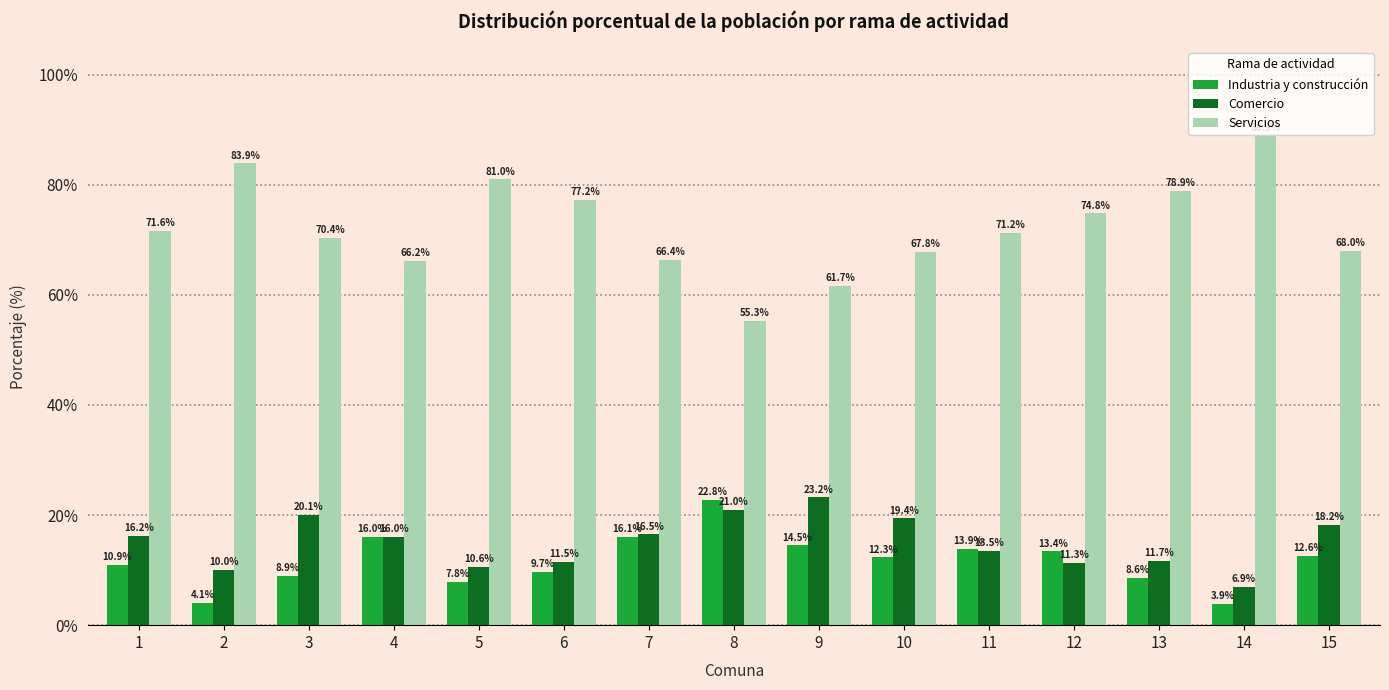

What is the sum of the Comercio values at 11 and 5?

24.1